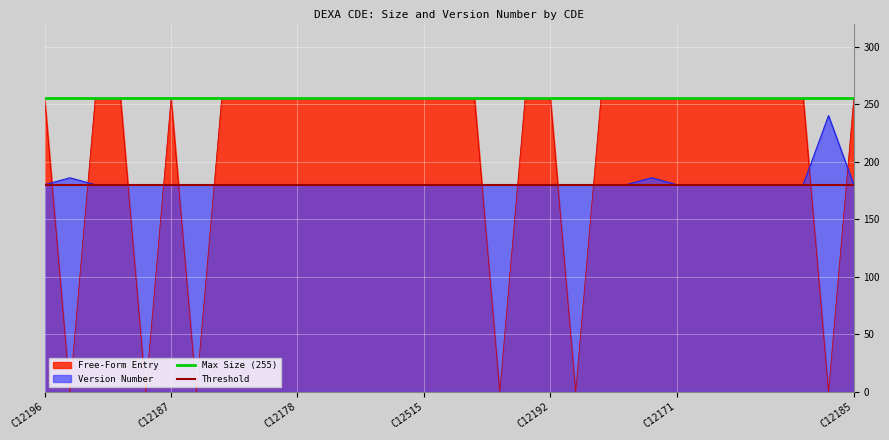

Is it true that Free-Form Entry equals 142 at C12171?

False